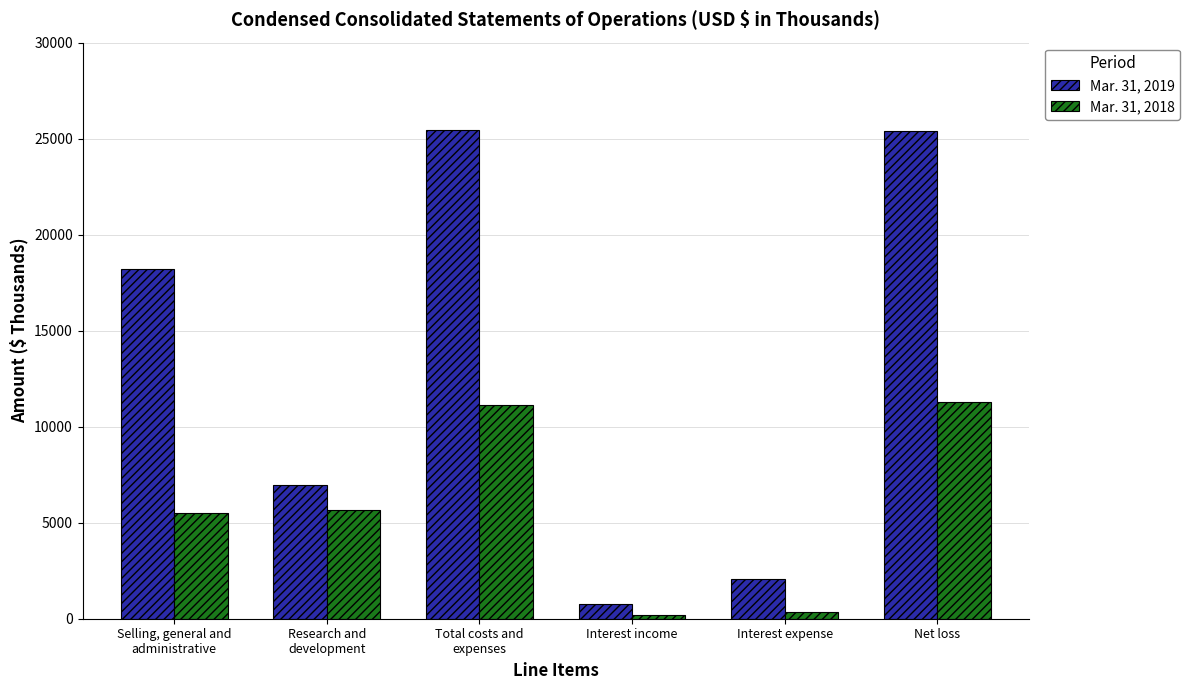

What is the label of the 4th bar from the left?

Interest income